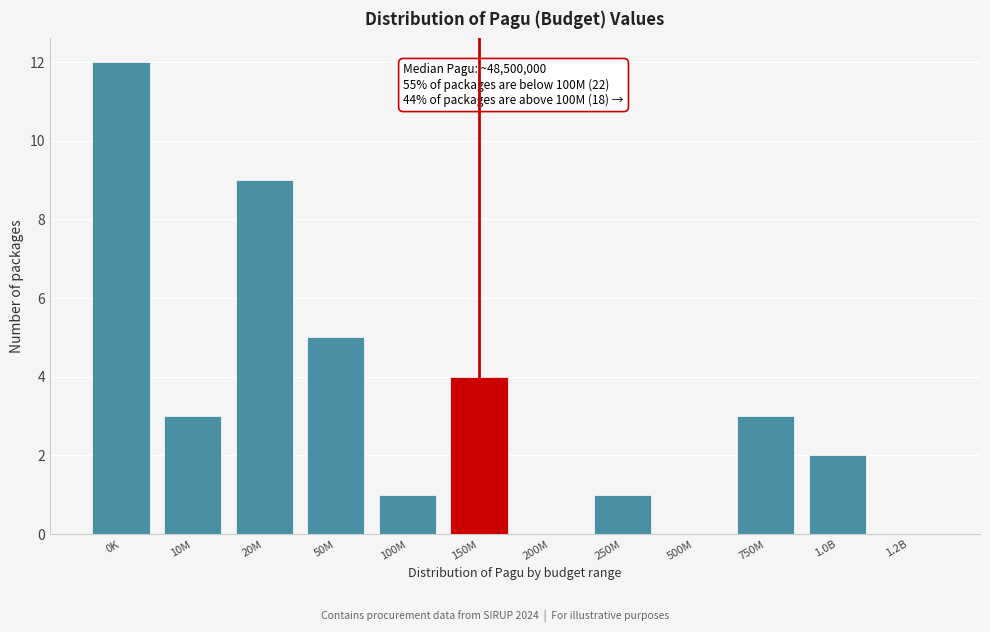

Reading left to right, transcribe all the data shown in this chart.

0K=12	10M=3	20M=9	50M=5	100M=1	150M=4	200M=0	250M=1	500M=0	750M=3	1.0B=2	1.2B=0